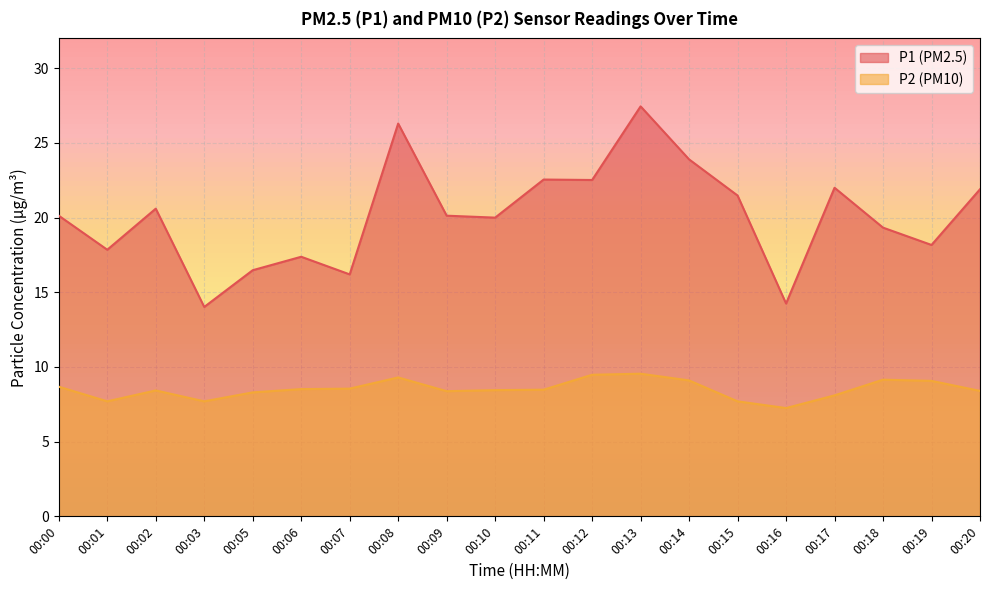

The value of P1 at 00:17 is 22.0. True or false?

True